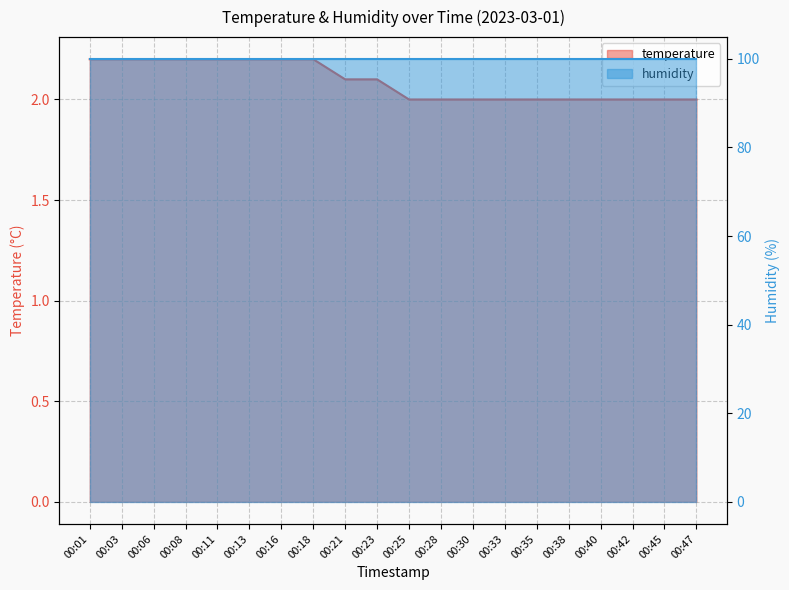

Count the number of categories in the chart.

20